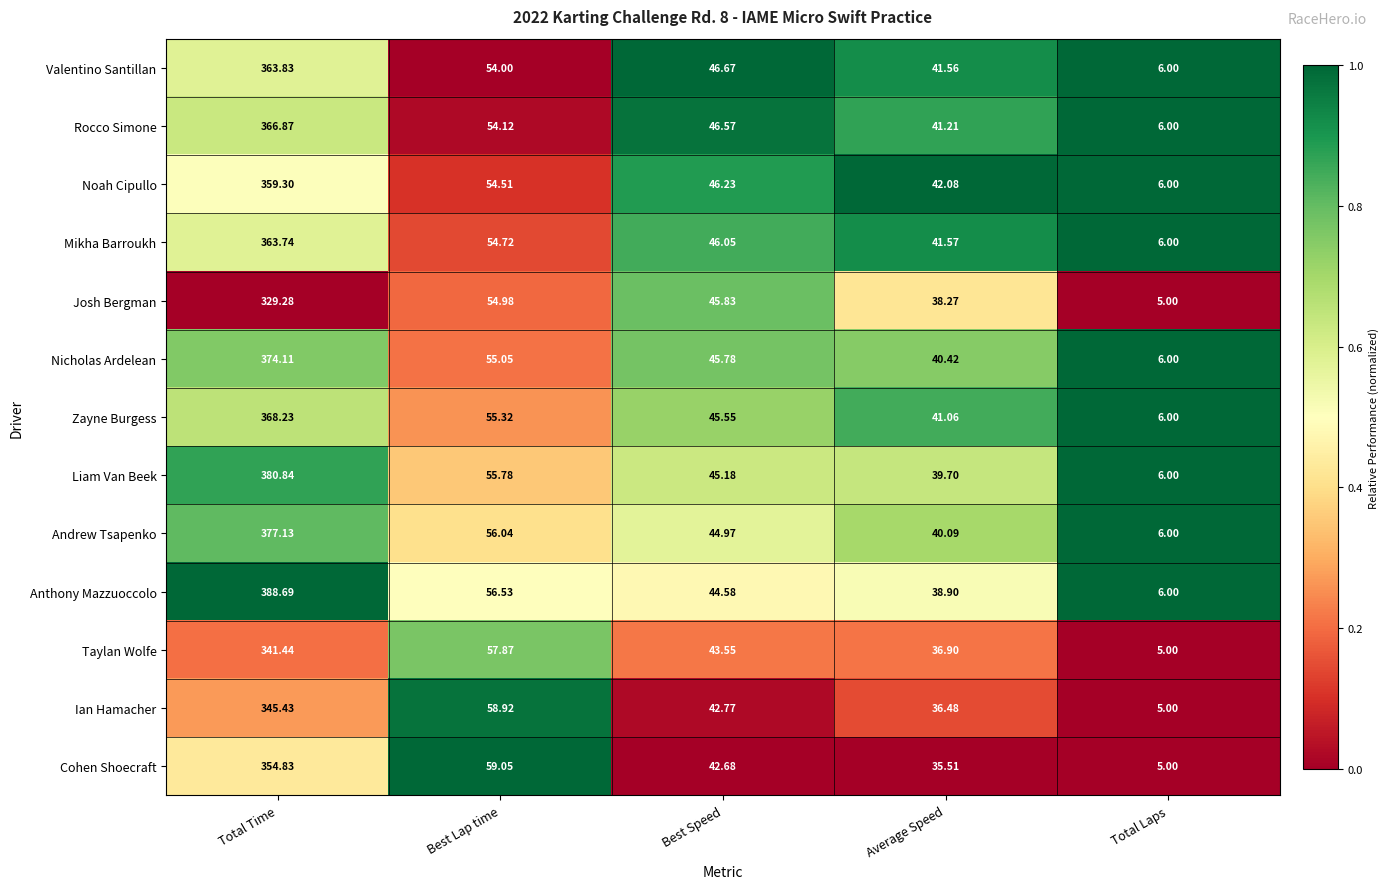

Between Best Lap time and Best Speed, which series saw the biggest shift?

Cohen Shoecraft